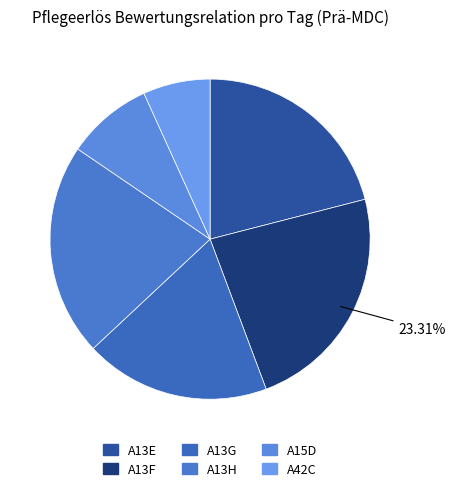

To the nearest percent, what portion does A15D represent?

9%